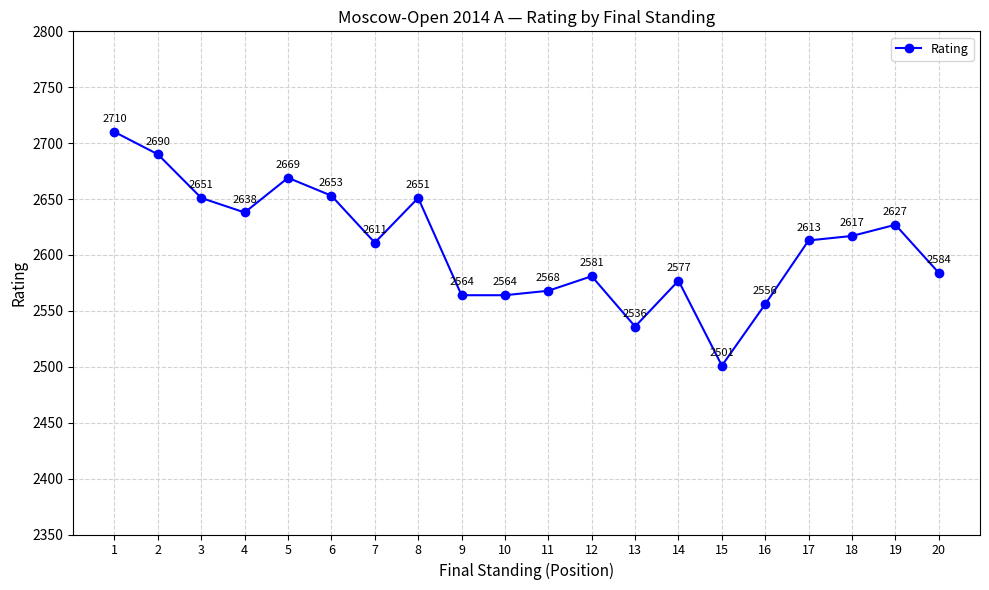

Does the chart have visible grid lines?

Yes